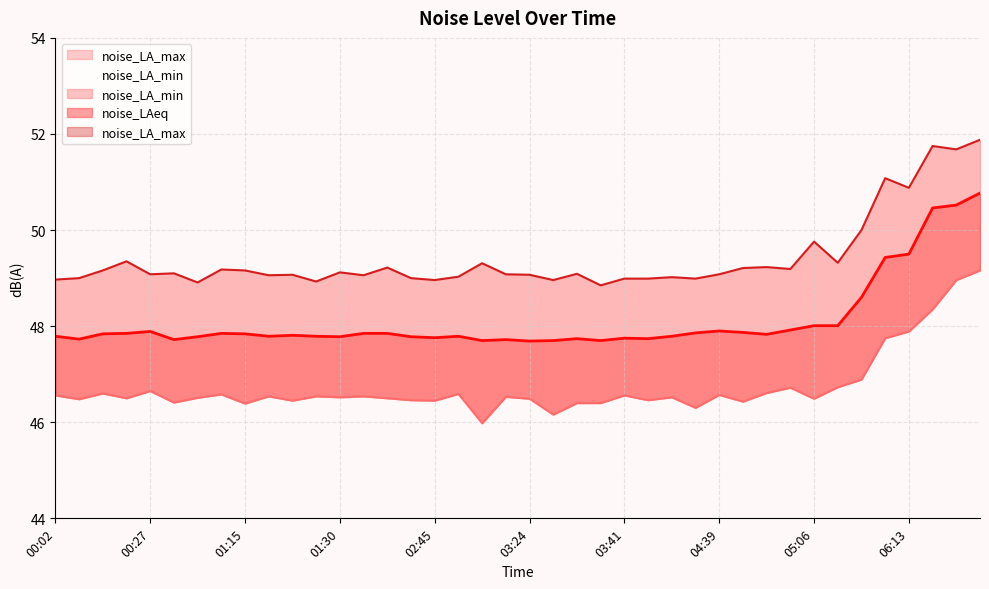

Which category has the lowest value across all series?

03:01